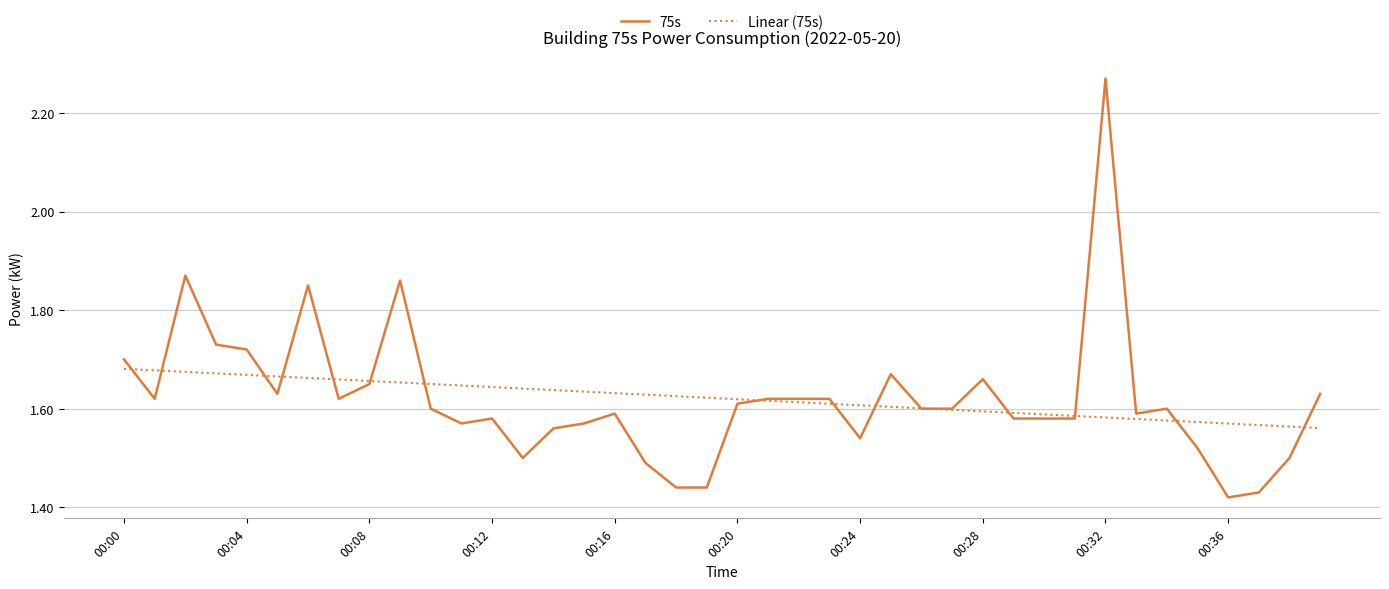

List the series in order of their peak value, lowest first.

Linear (75s), 75s